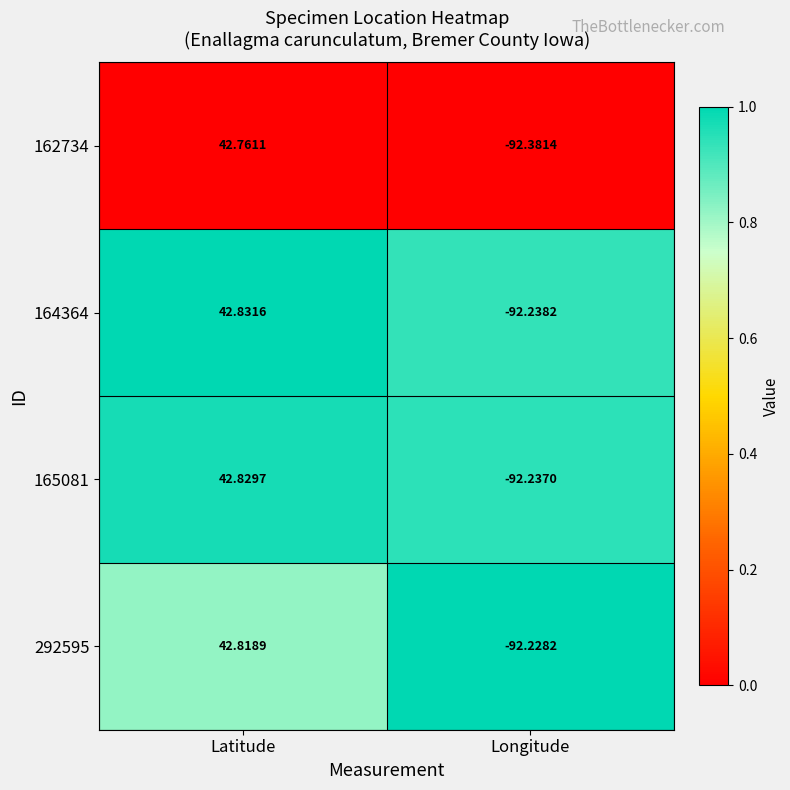

Where does the 165081 series first go above 42?

Latitude